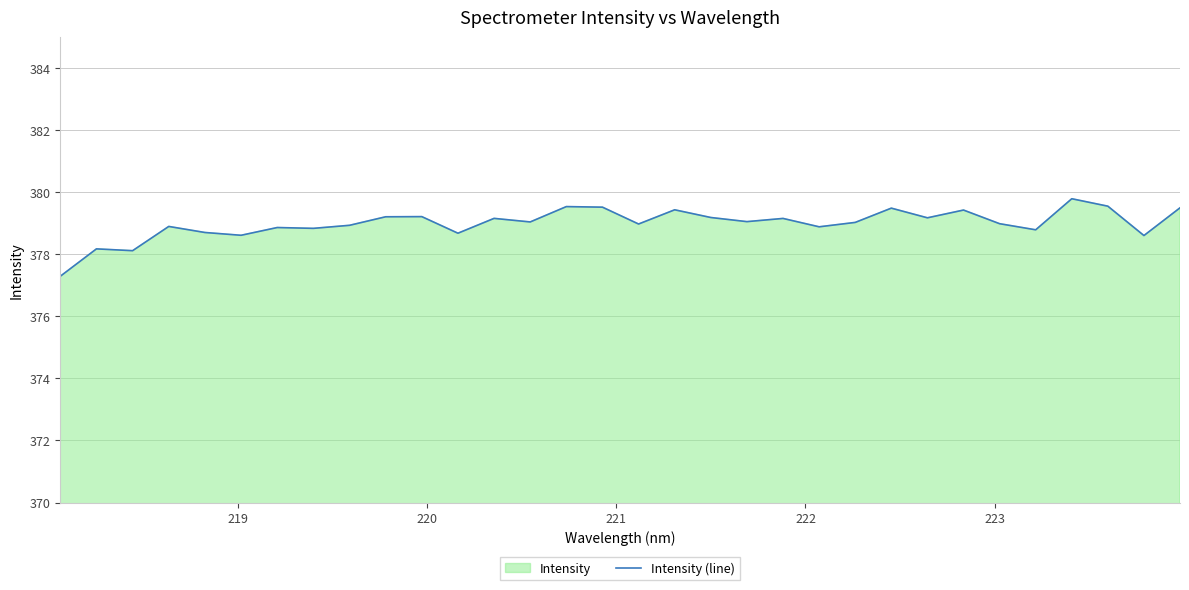

How many values exceed 379?

17